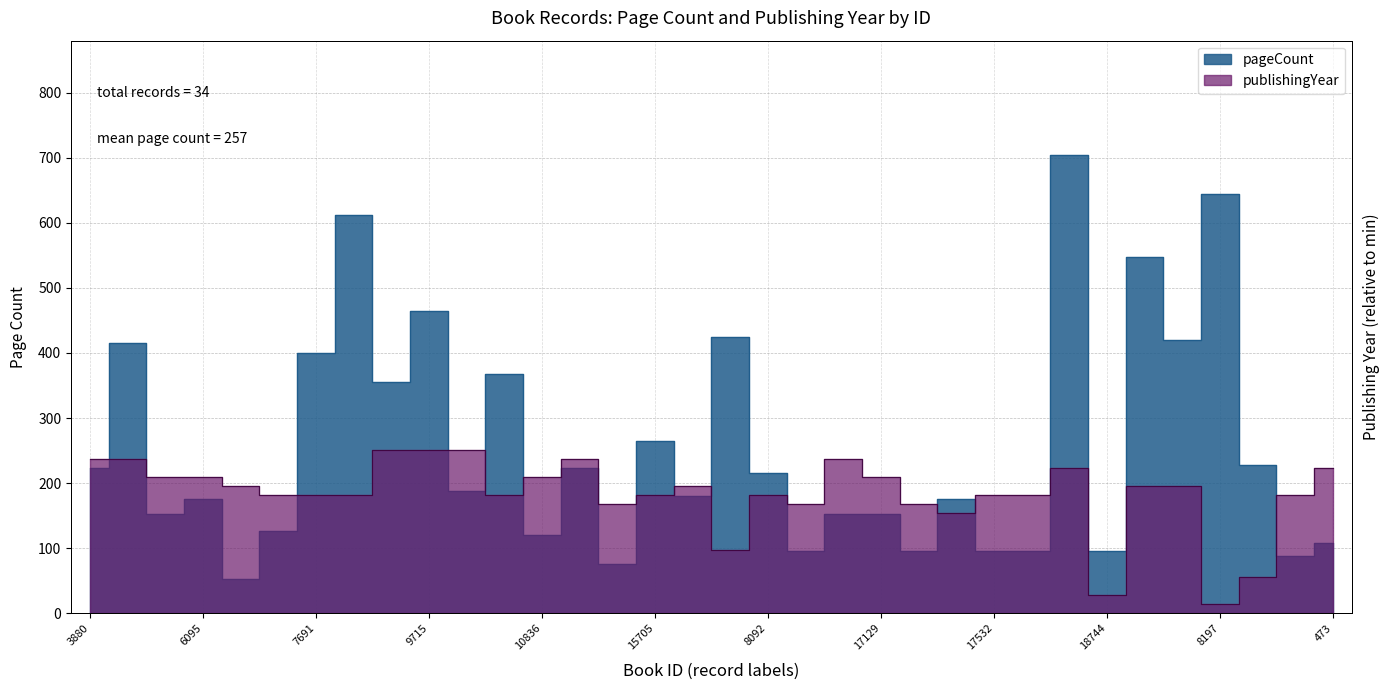

What is the difference between the maximum and minimum values in the publishingYear series?

17